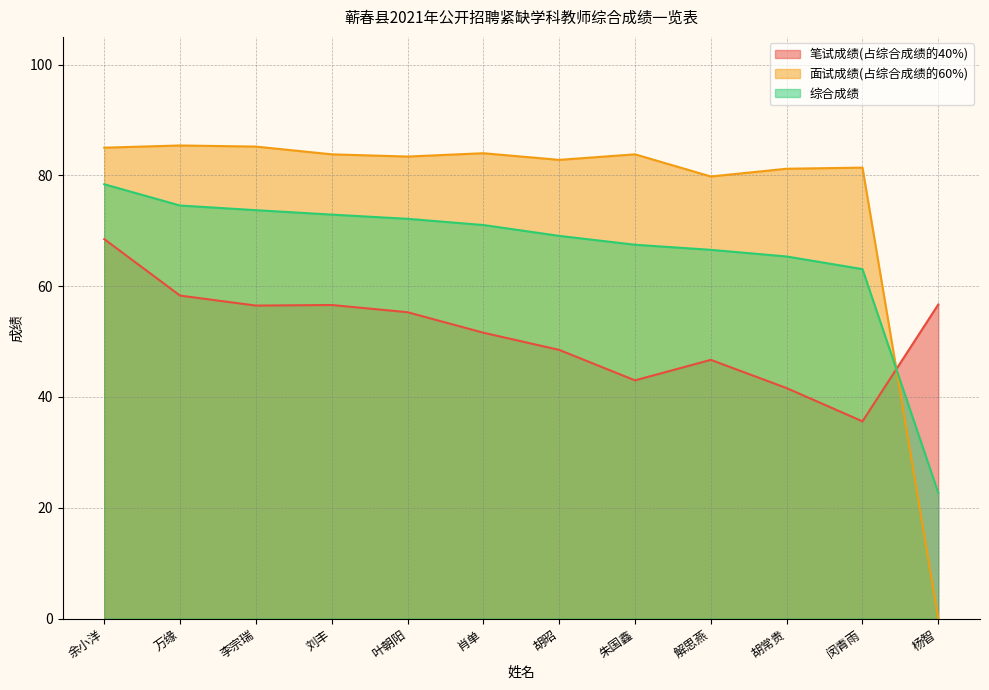

What are all the series names shown in the legend?

笔试成绩(占综合成绩的40%), 面试成绩(占综合成绩的60%), 综合成绩